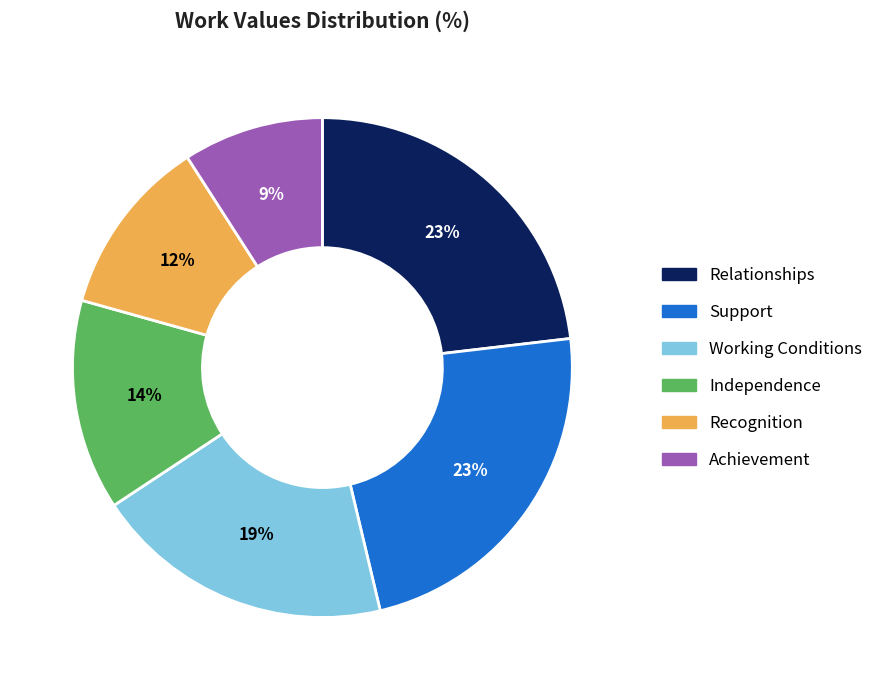

True or false: Independence accounts for 2% of the total.

False